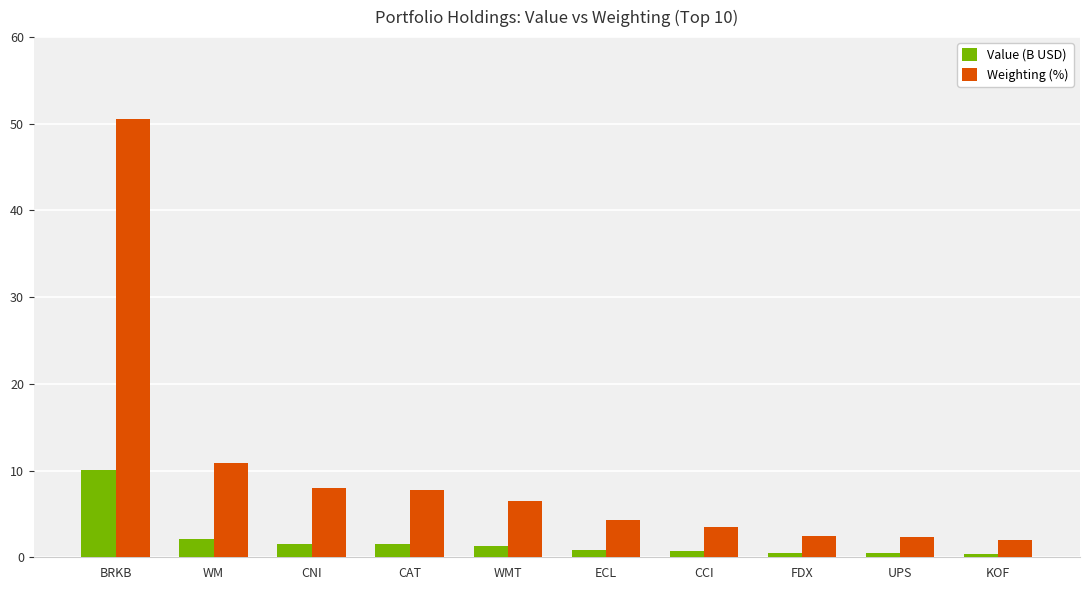

What are all the series names shown in the legend?

Value (B USD), Weighting (%)